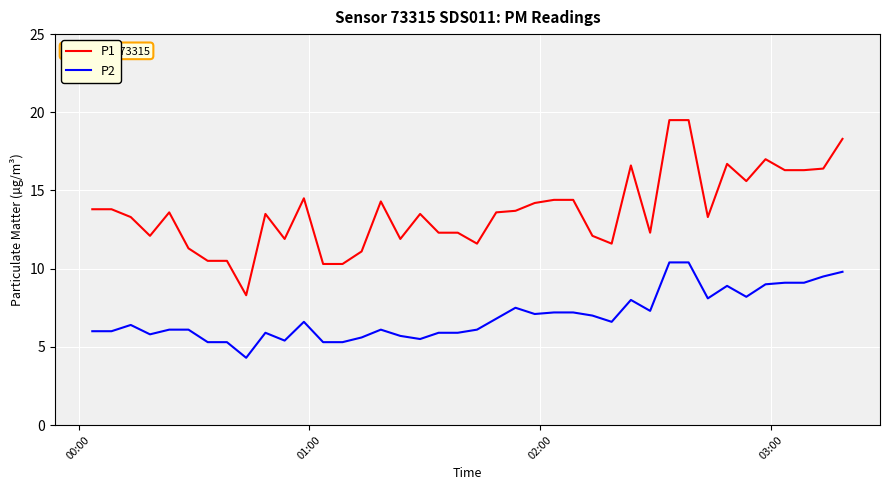

List the series in order of their overall mean, highest first.

P1, P2